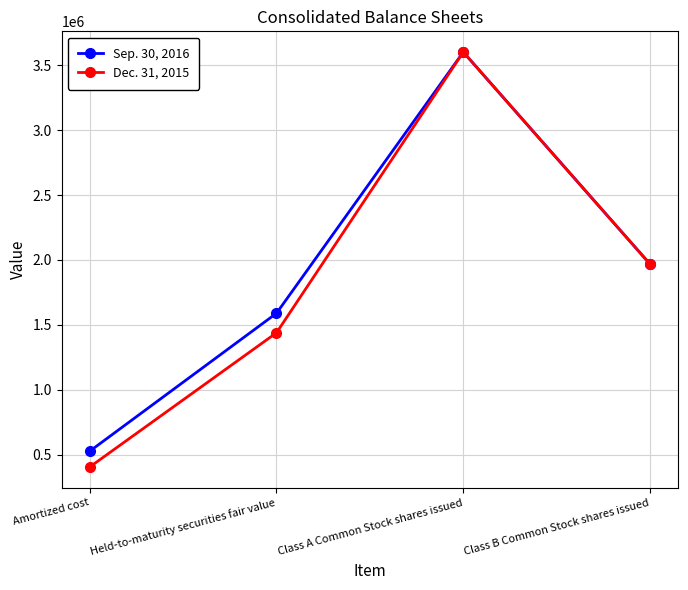

Read the Sep. 30, 2016 value at Class A Common Stock shares issued, to the nearest 100.

3600700